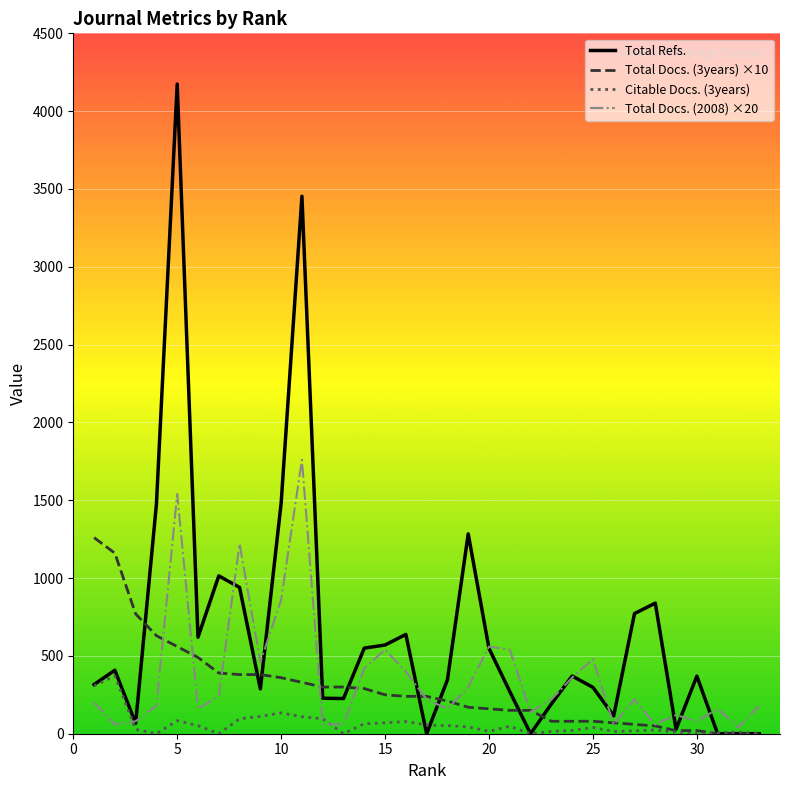

What is the maximum value for Total Refs.?

4174